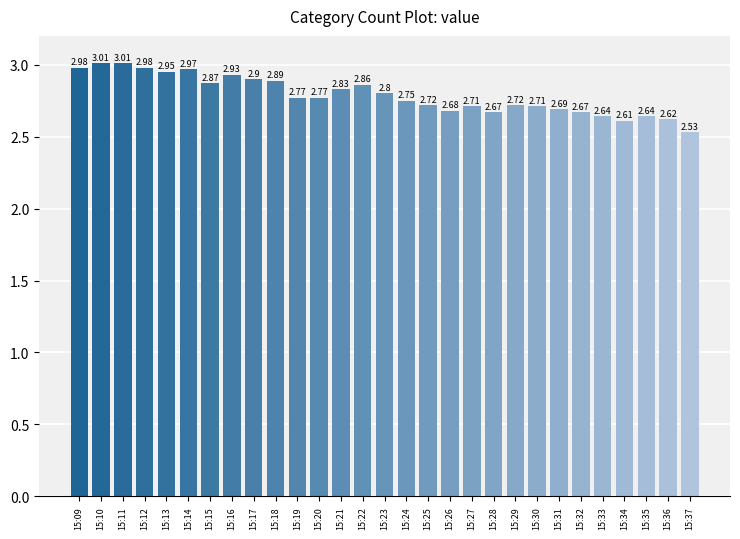

Between 15:24 and 15:26, which is larger?

15:24